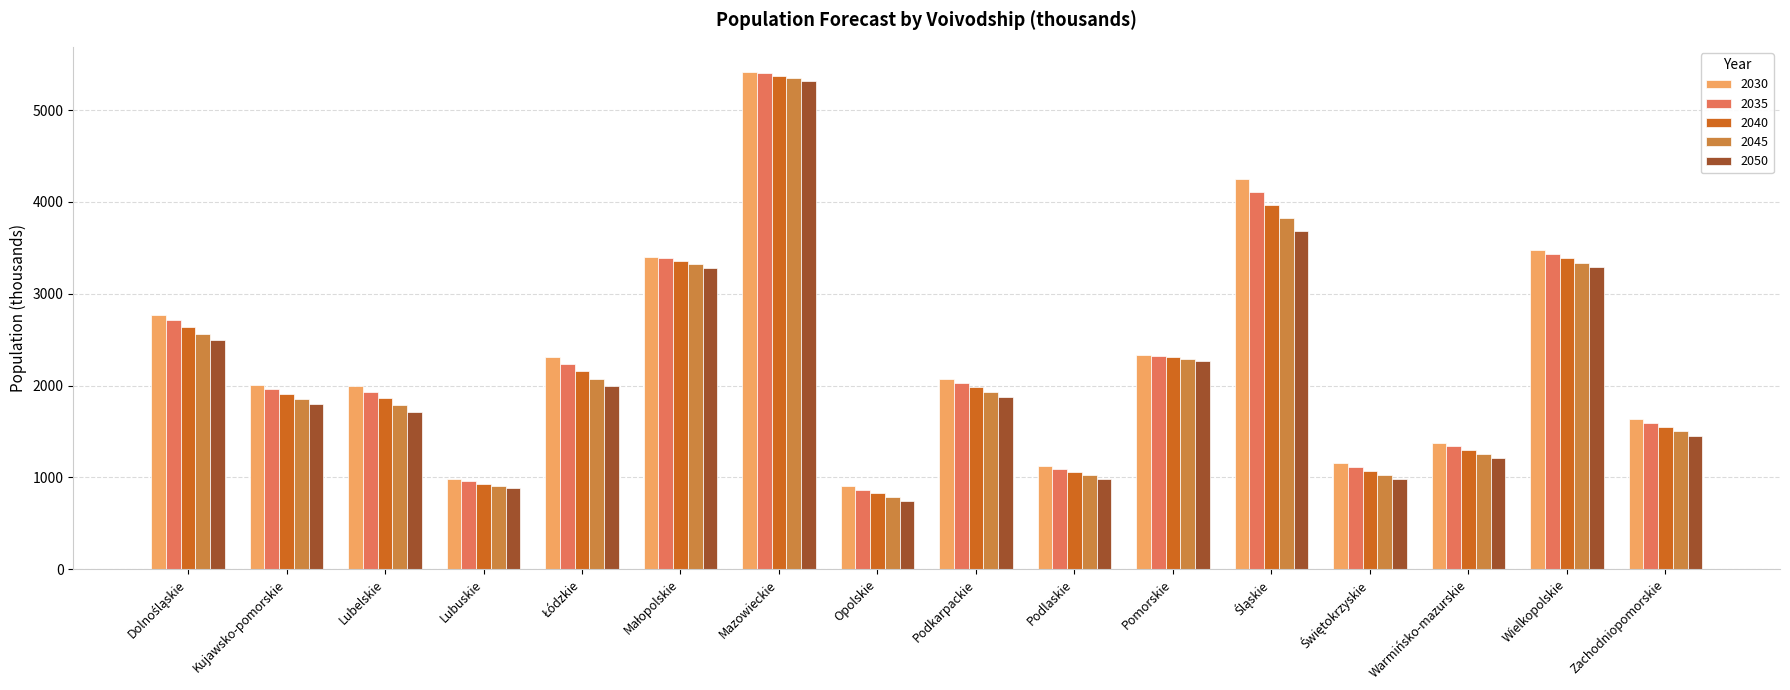

Between Kujawsko-pomorskie and Mazowieckie, which series saw the biggest shift?

2050